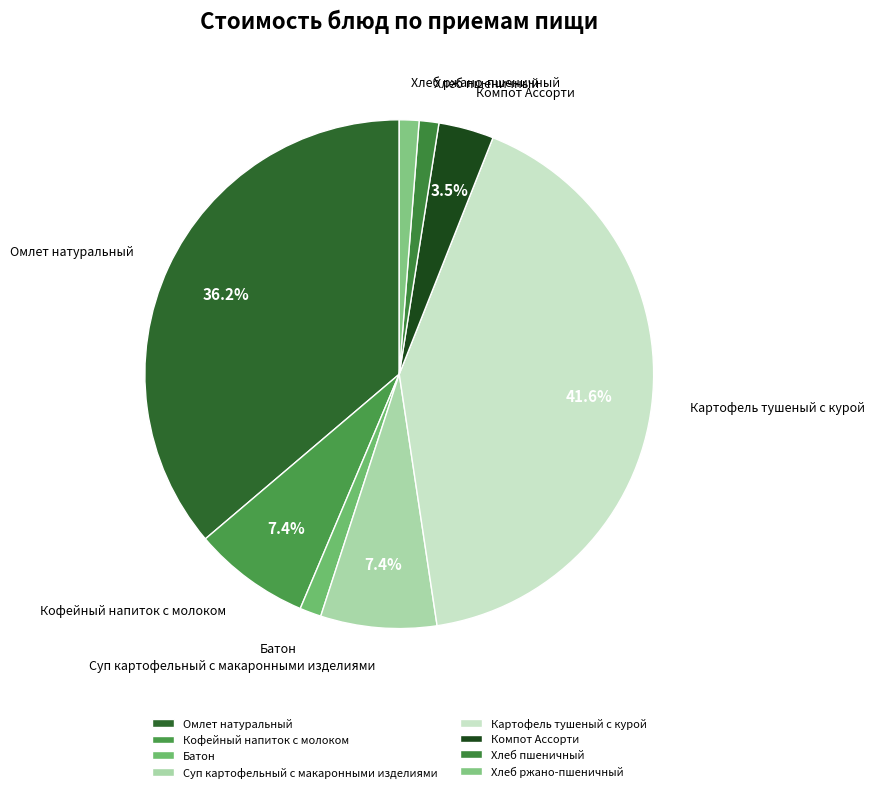

Approximately how many times larger is the value at Компот Ассорти compared to Суп картофельный с макаронными изделиями?

0.5